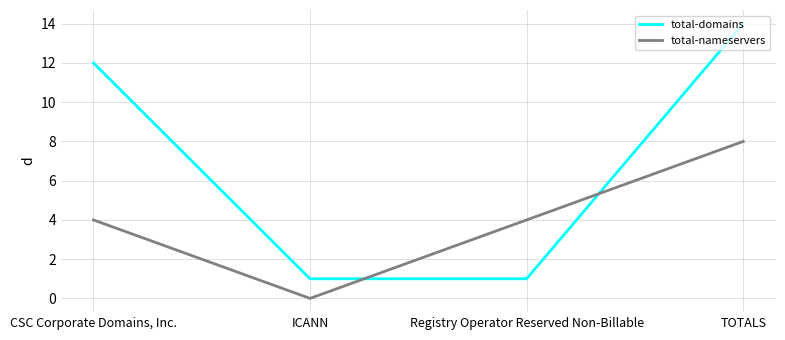

What is the difference between the total-domains values at TOTALS and CSC Corporate Domains, Inc.?

2